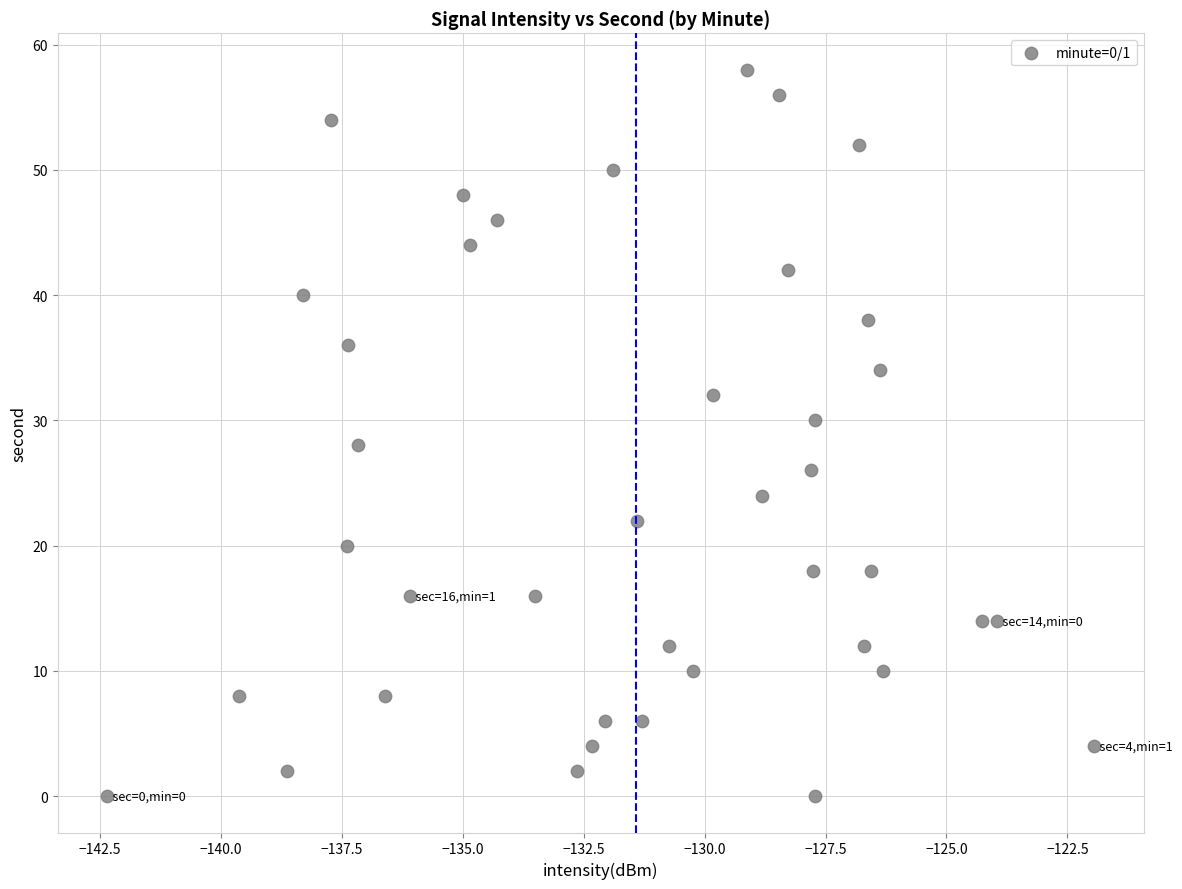

How many data points are displayed?

40